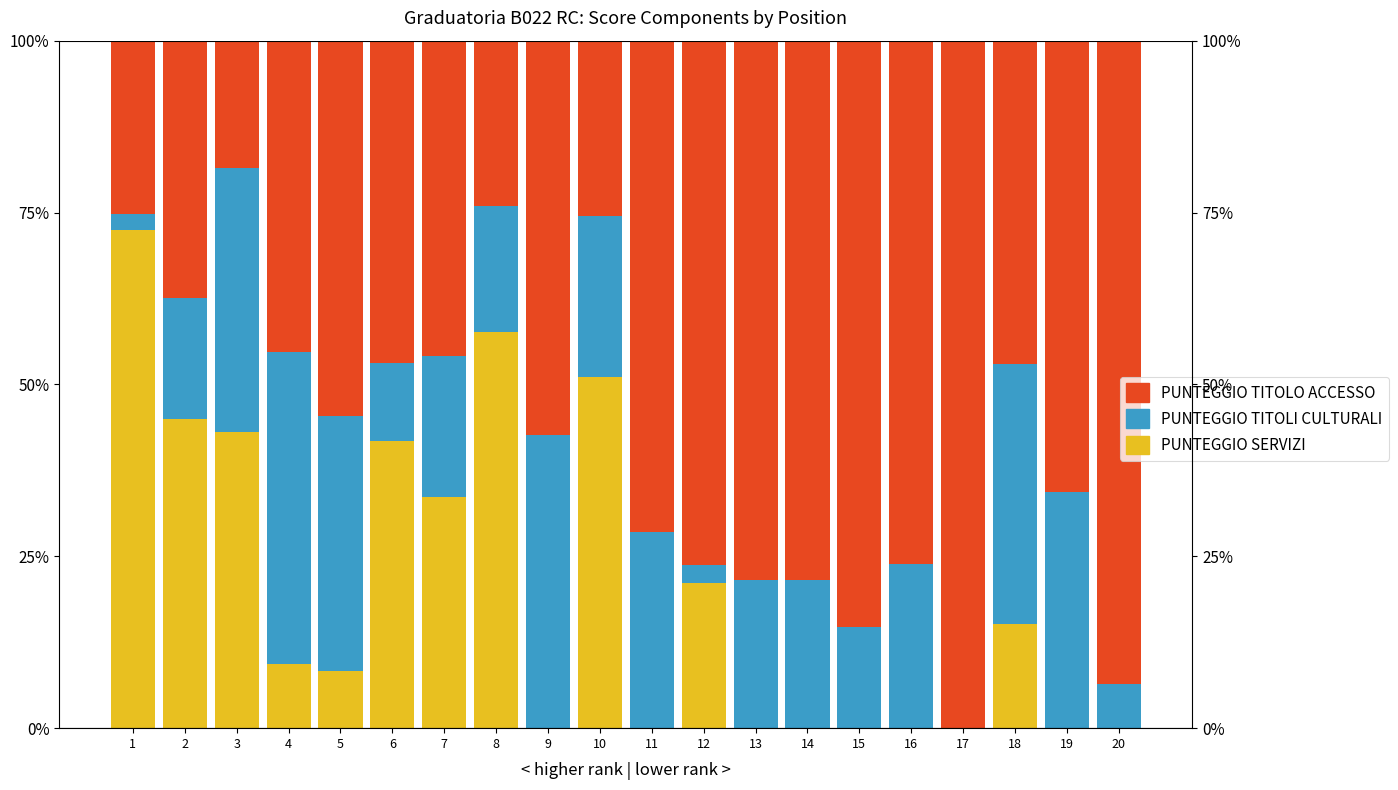

What is the highest value of the PUNTEGGIO TITOLI CULTURALI series?

45.3